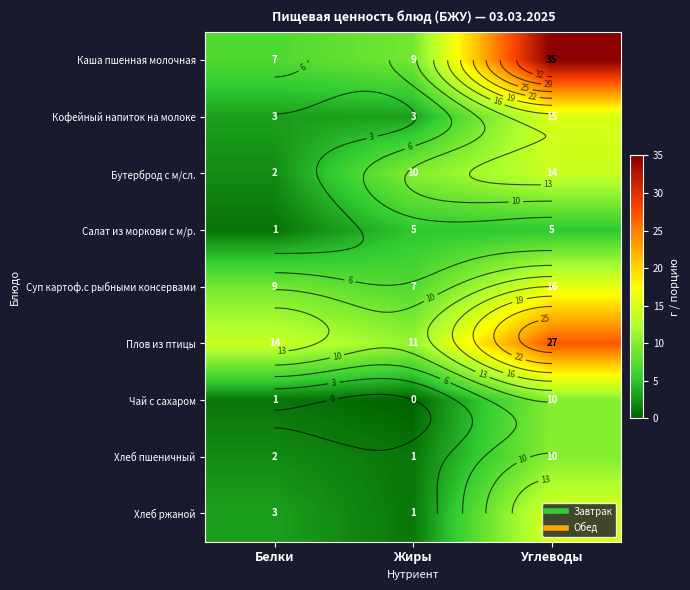

Which category has the highest value across all series?

Углеводы